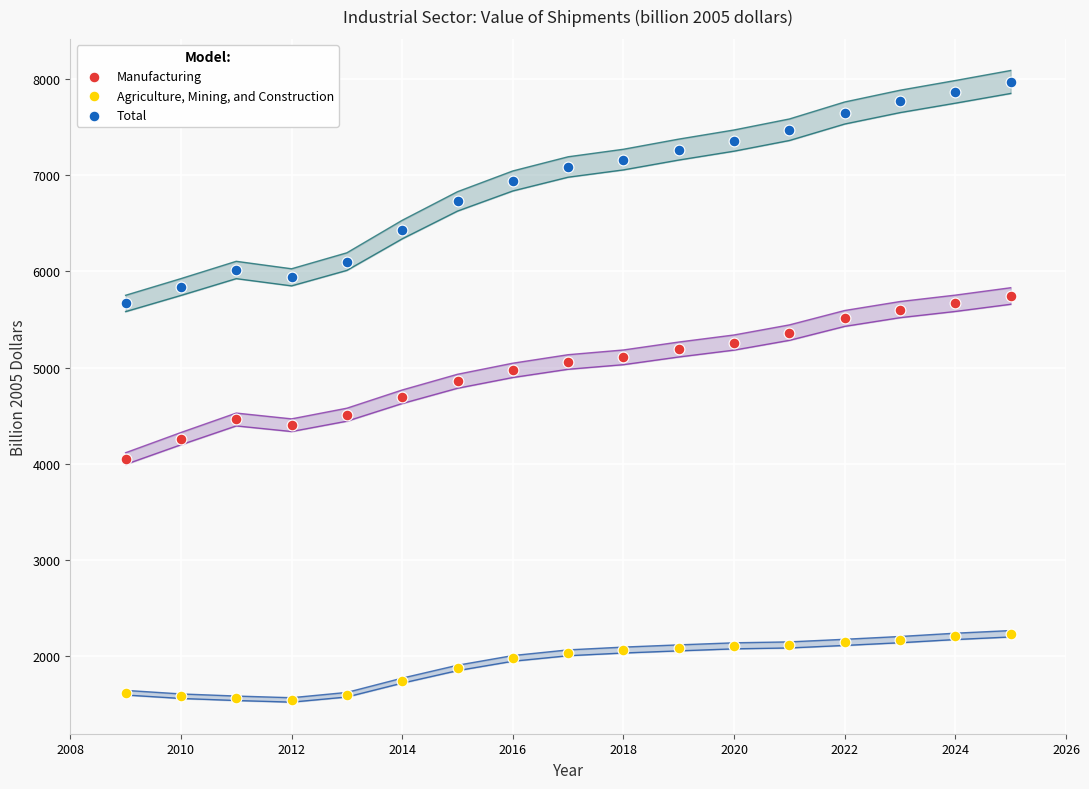

What is the X range (max minus min) for the scatter plot?

16.0